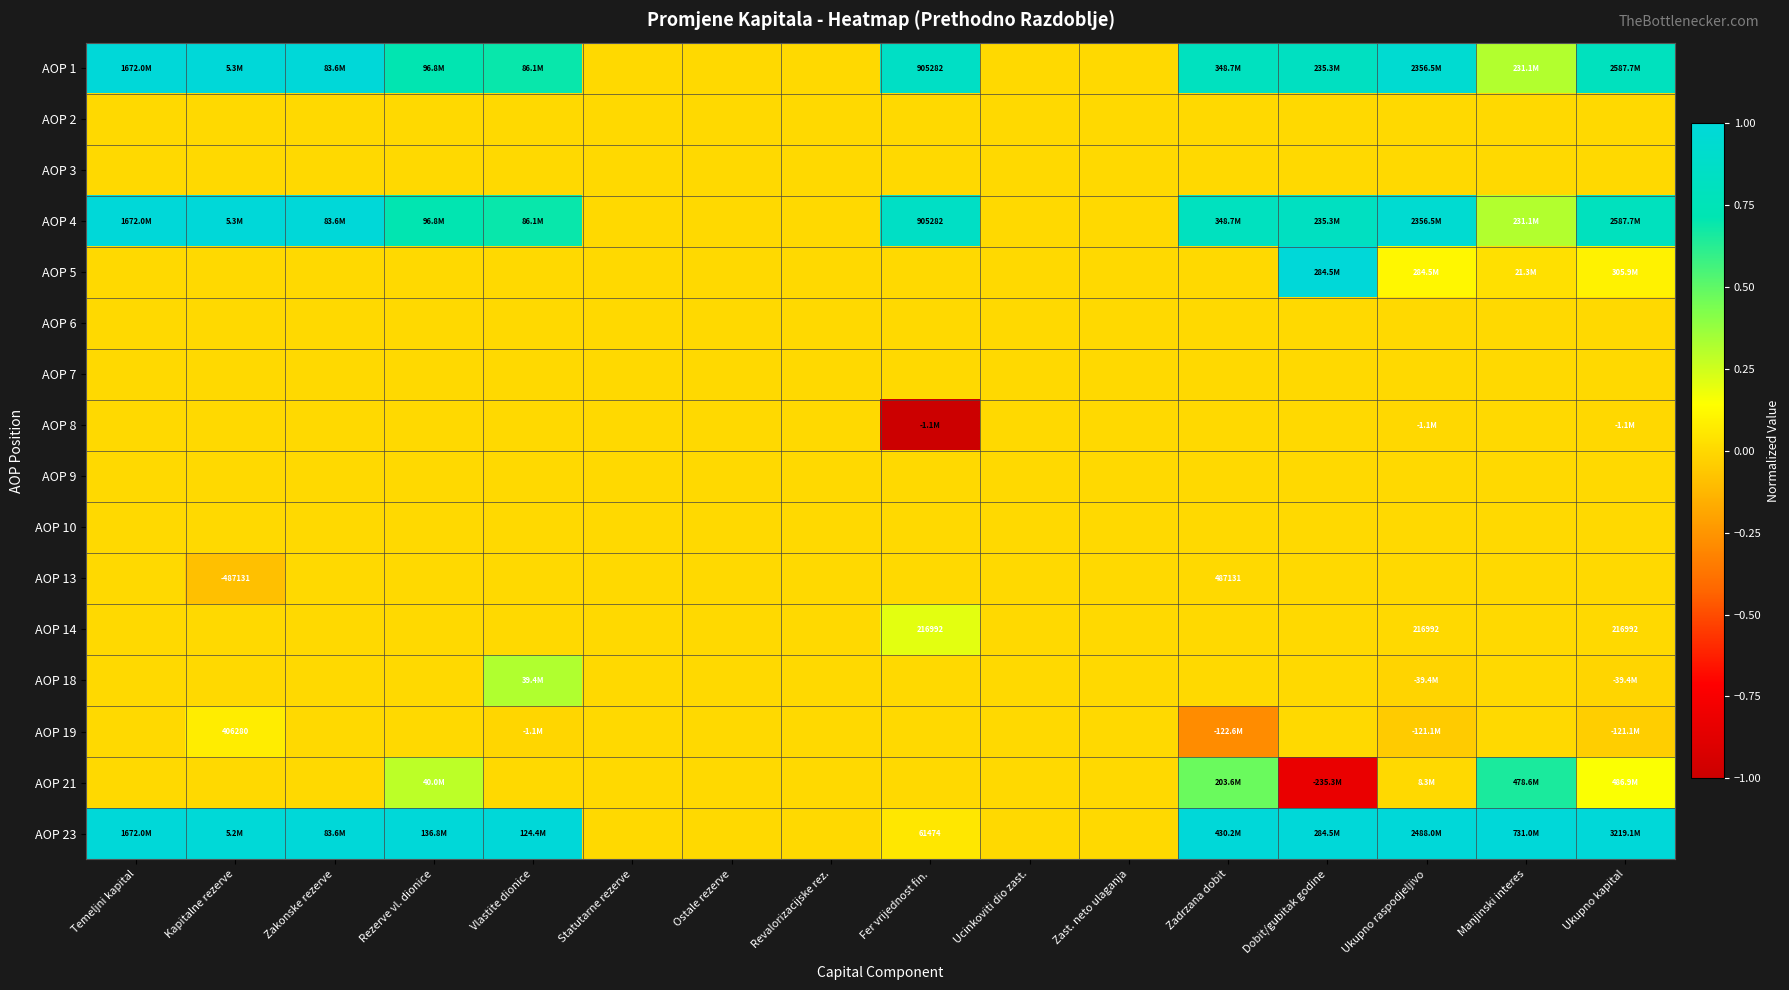

True or false: AOP 18 has a value of 0.0 at Manjinski interes.

True